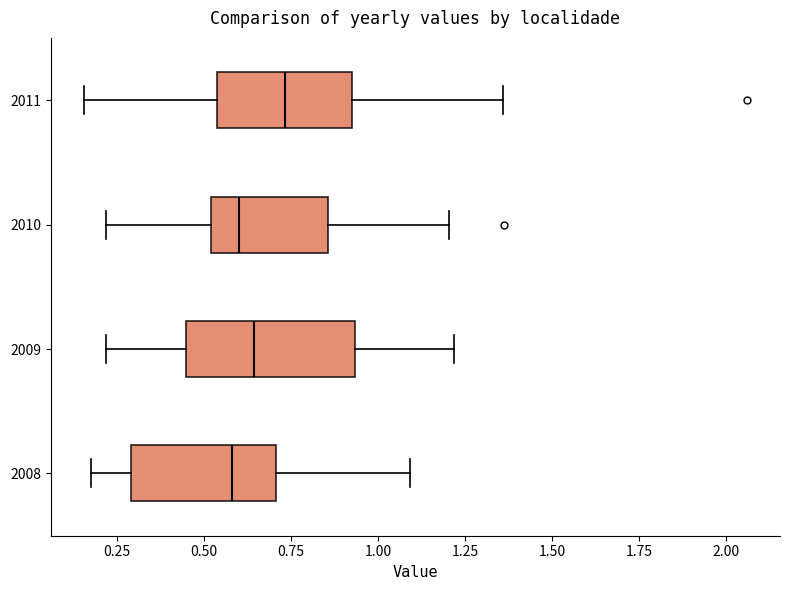

Which box is the widest, from its left edge to its right edge?

2009